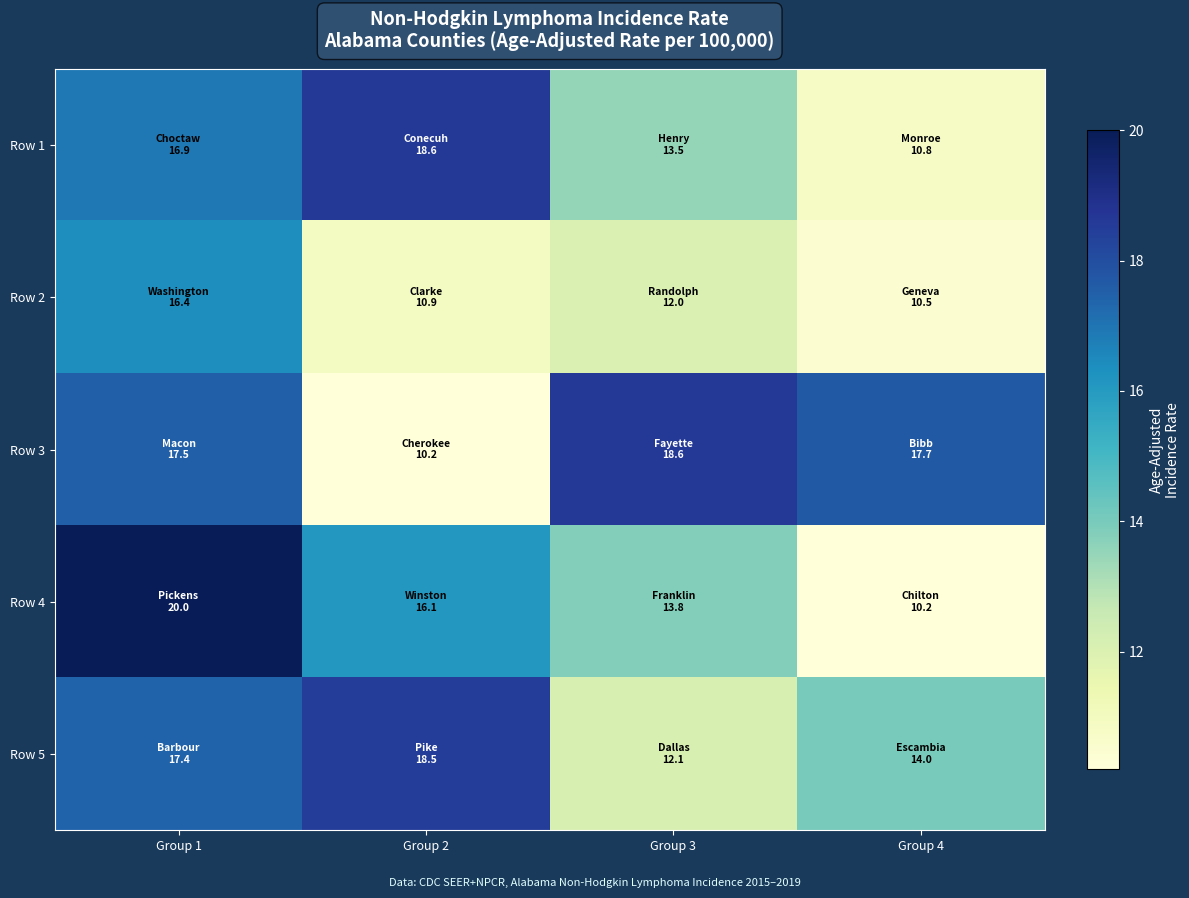

How many categories are shown in the chart?

4